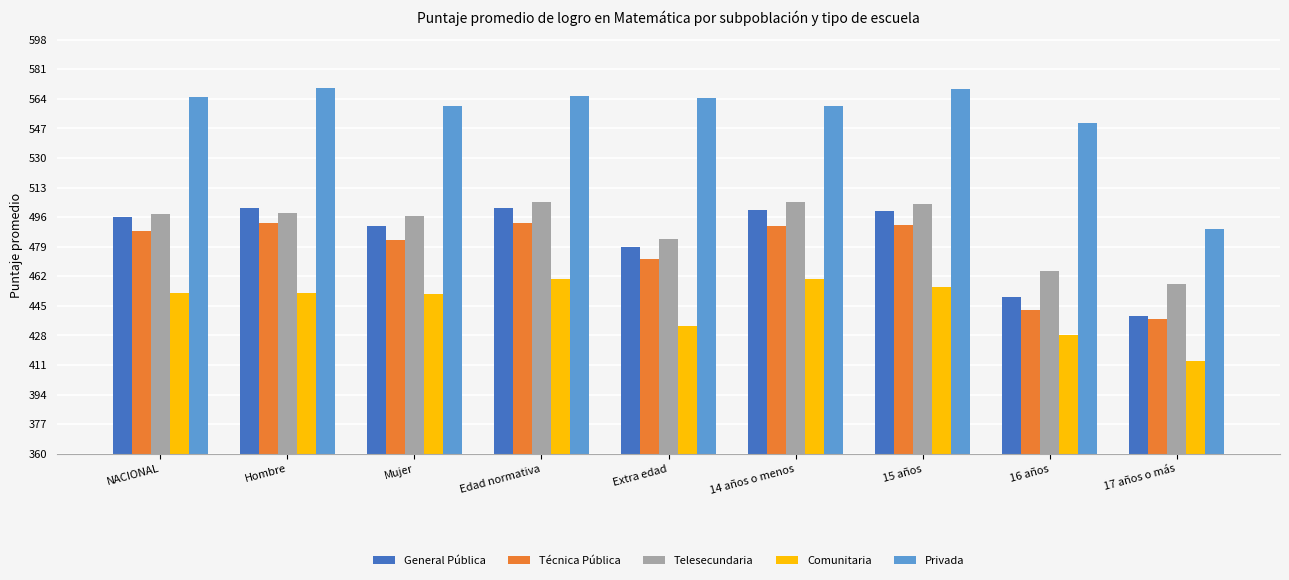

What is the value of the Comunitaria bar at the 6th from the left?

460.2